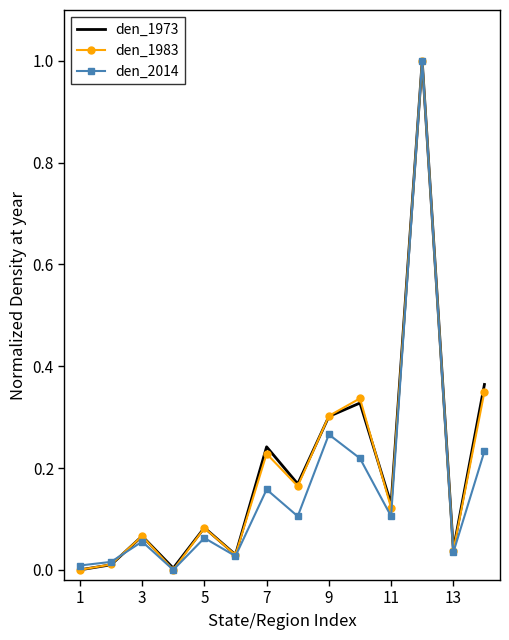

What is the maximum value shown in the chart?

1.0